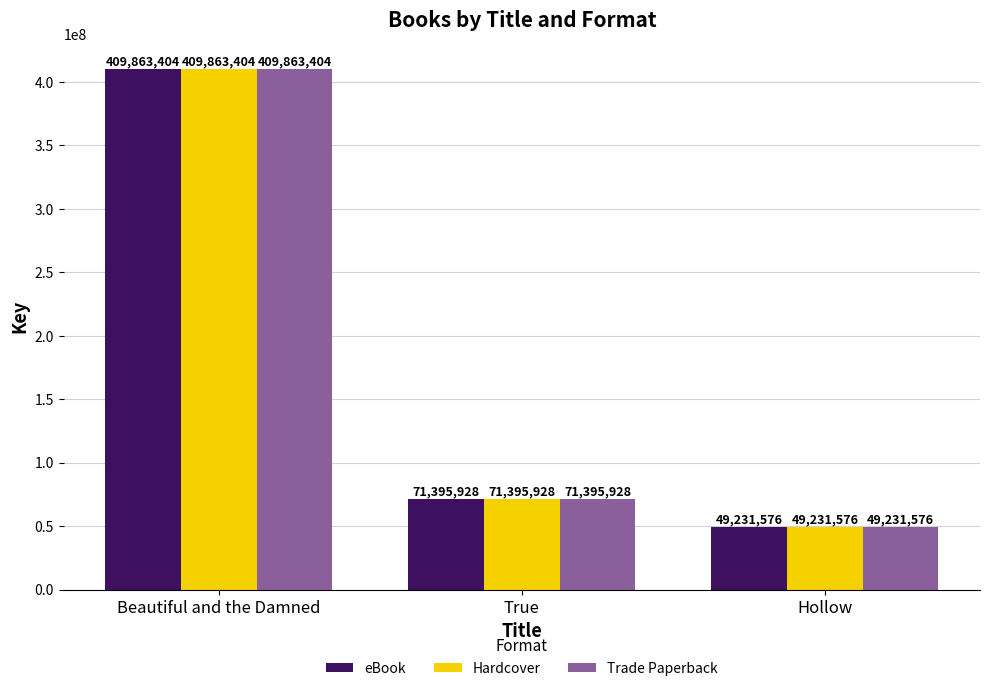

The value of Trade Paperback at Hollow is 79910969. True or false?

False